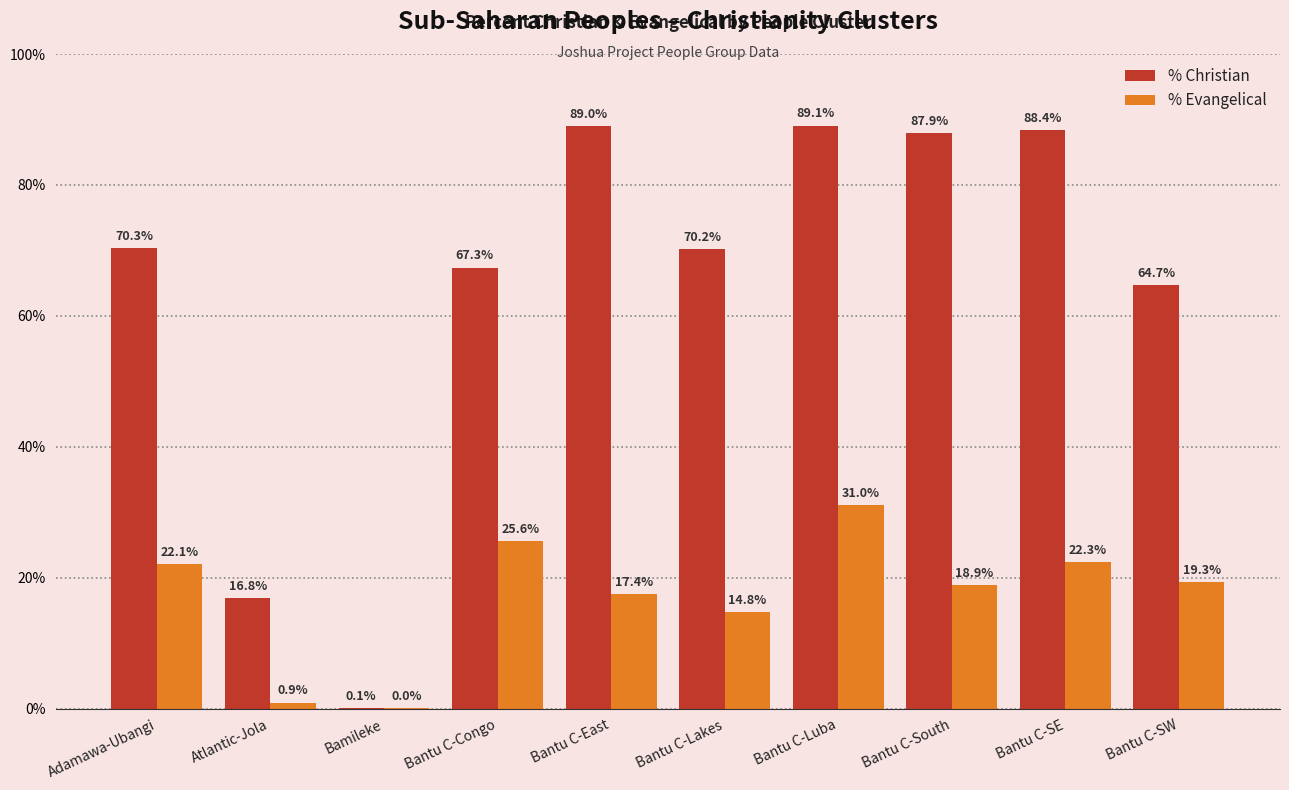

At which label does % Evangelical reach its peak?

Bantu C-Luba